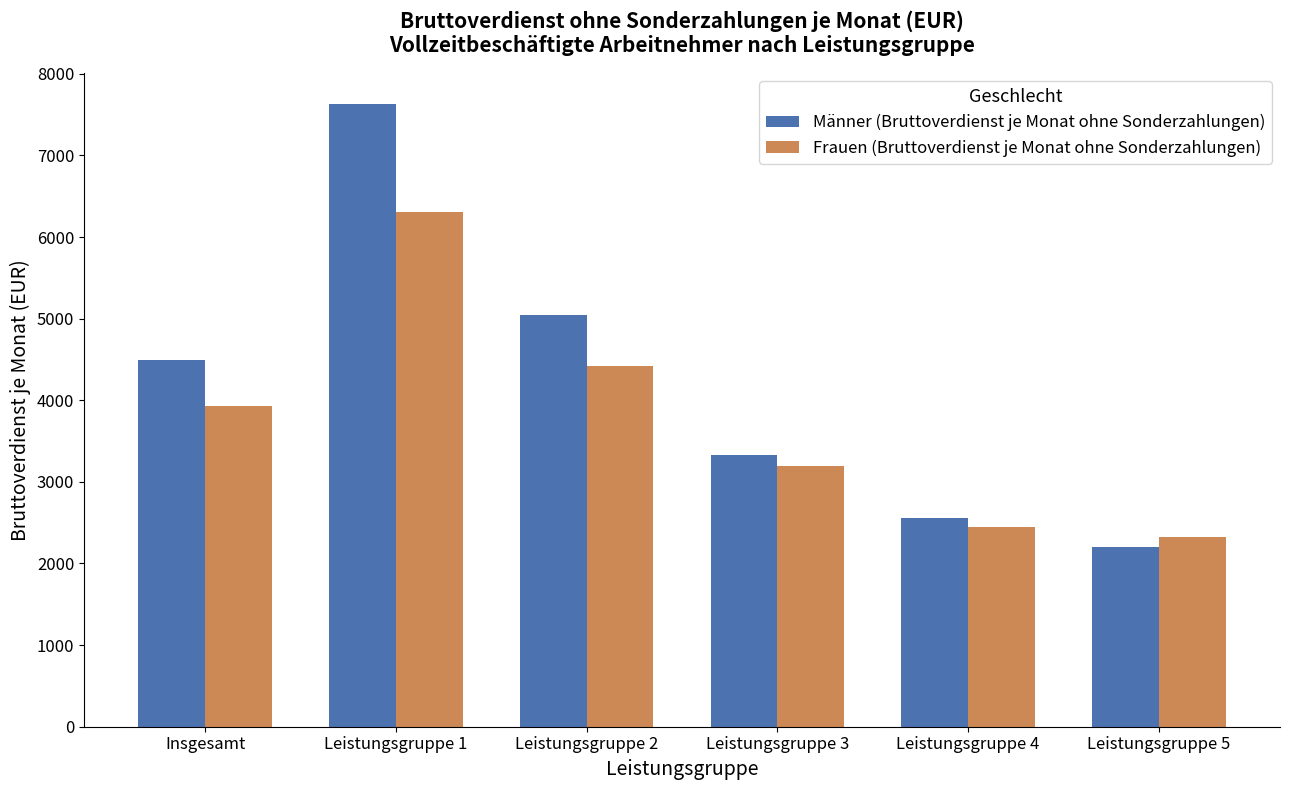

What is the difference between the Männer (Bruttoverdienst je Monat ohne Sonderzahlungen) values at Leistungsgruppe 2 and Leistungsgruppe 4?

2489